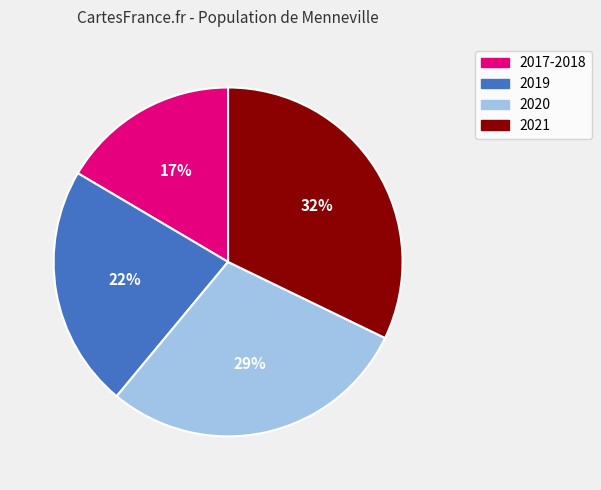

Is 2020 the majority of the pie?

No